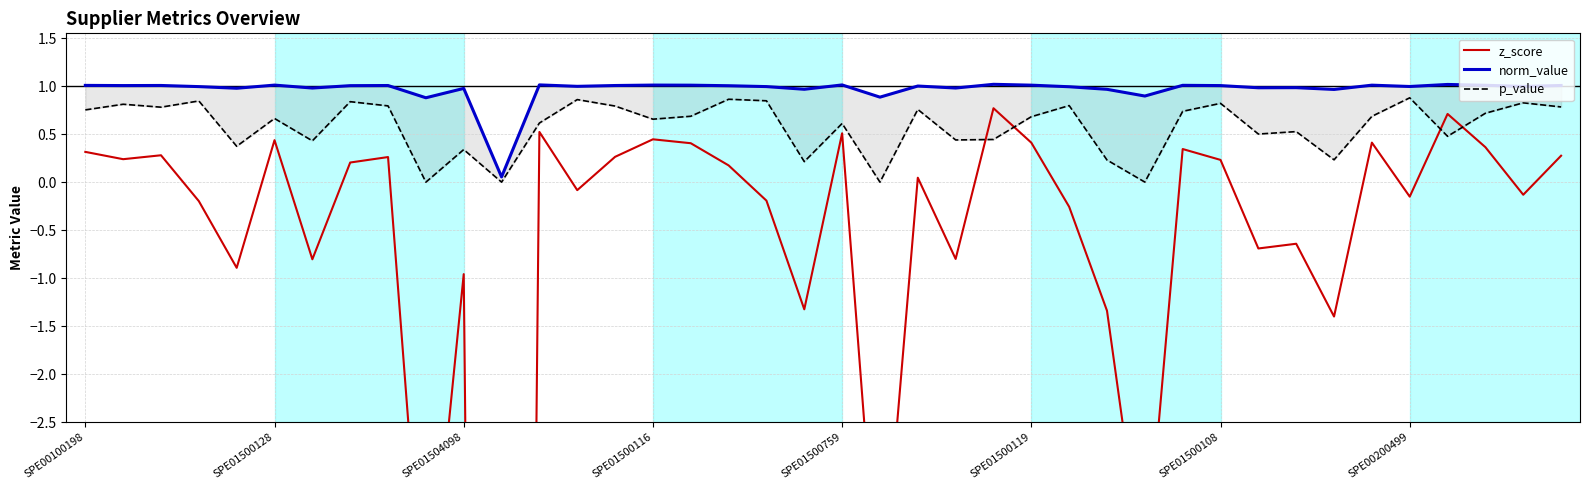

How many data points in z_score are less than 0?

19